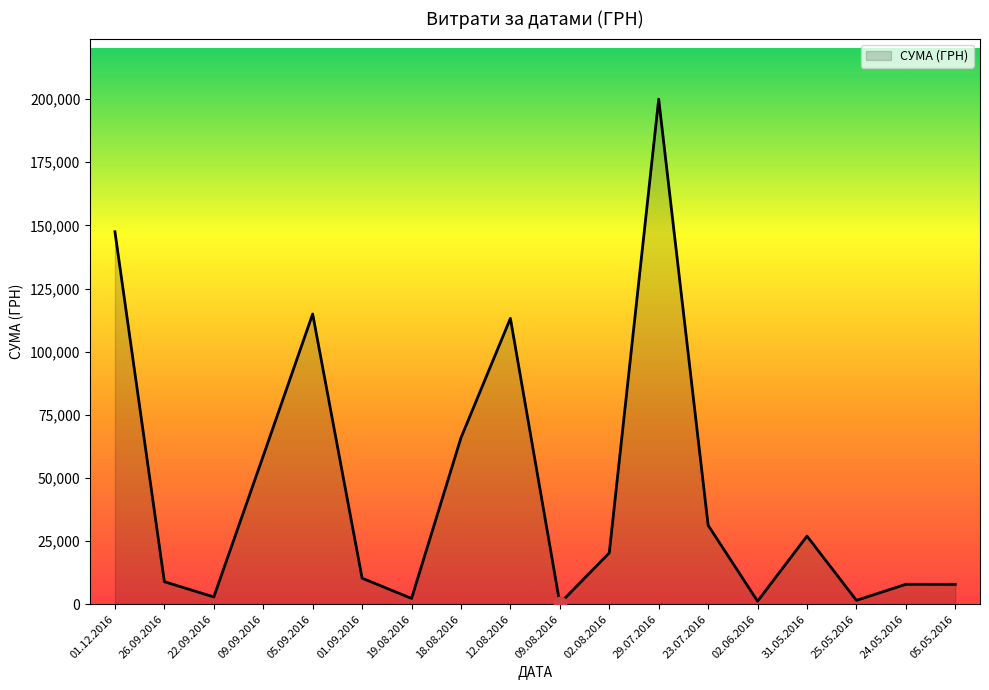

Approximately how many times larger is the value at 18.08.2016 compared to 23.07.2016?

2.1